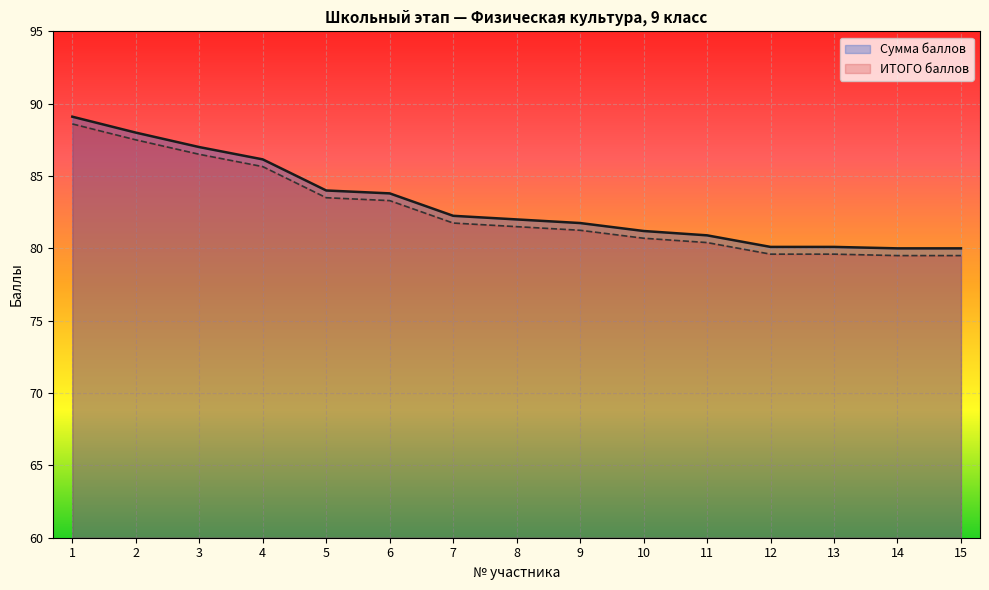

Is it true that Сумма баллов equals 53.9 at 7?

False